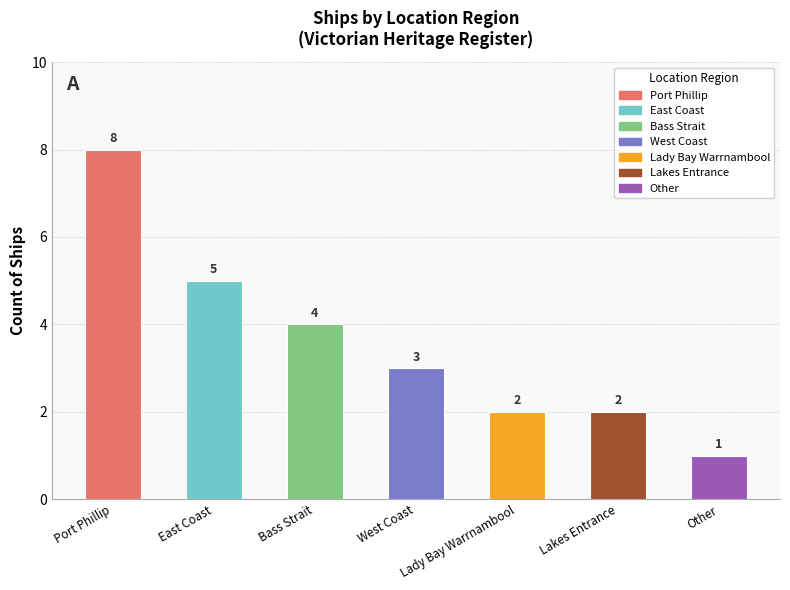

What is the value of the 1st bar from the left?

8